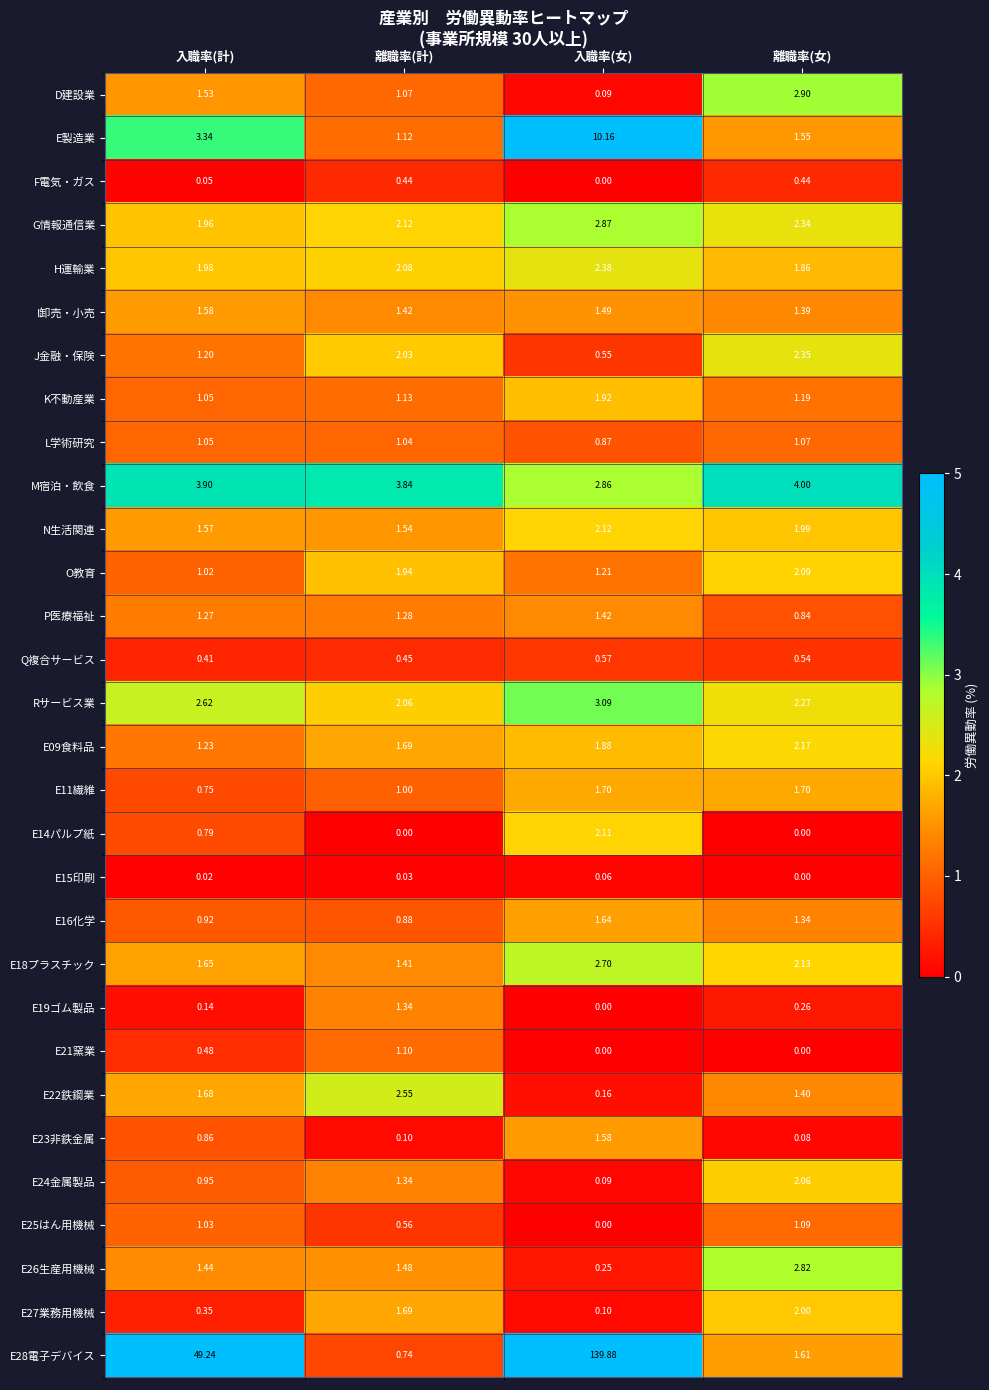

What is the total value across all series at 離職率(計)?

39.5